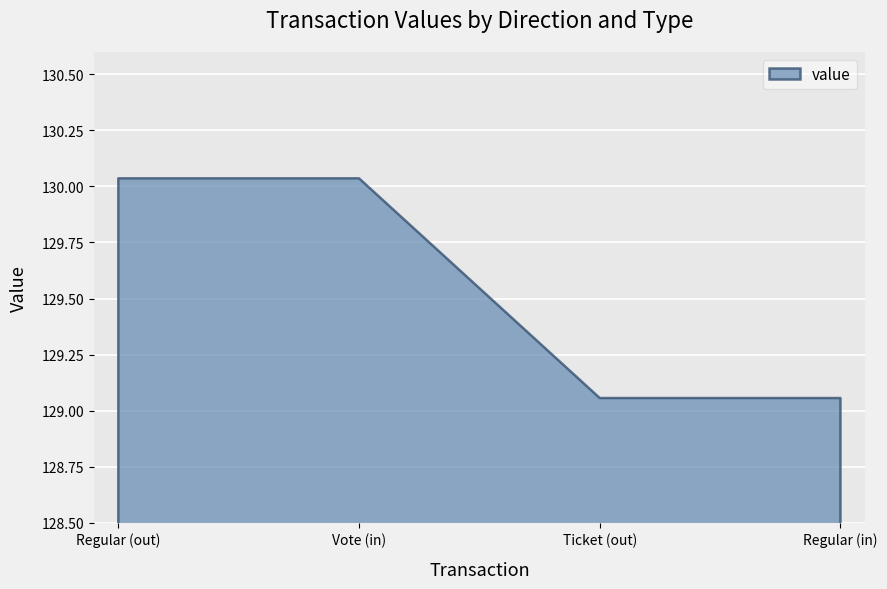

What is the difference between the maximum and second lowest values?

1.0